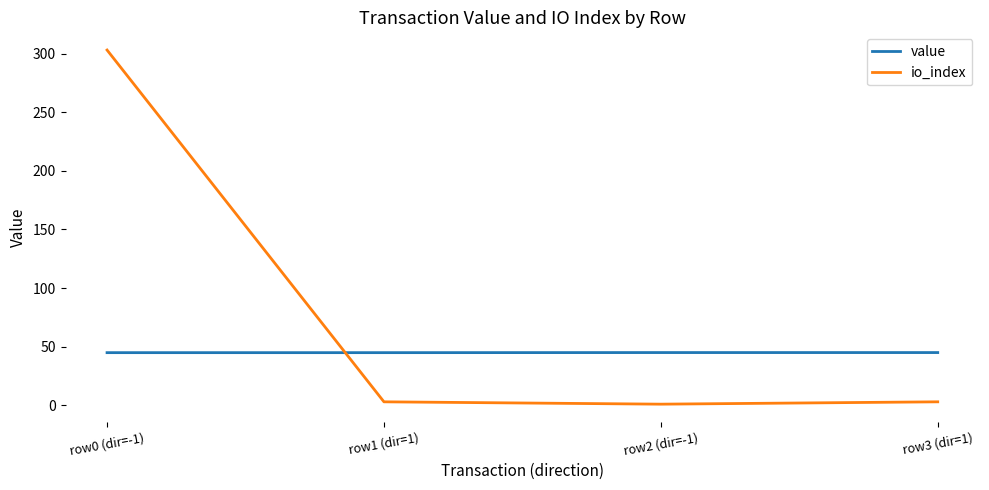

How many value values are between 44 and 45?

2